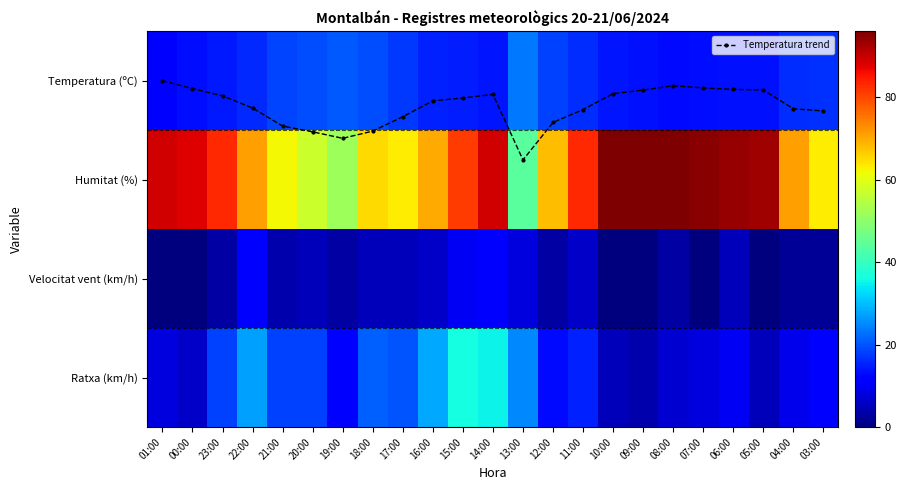

Which category has the highest value across all series?

10:00